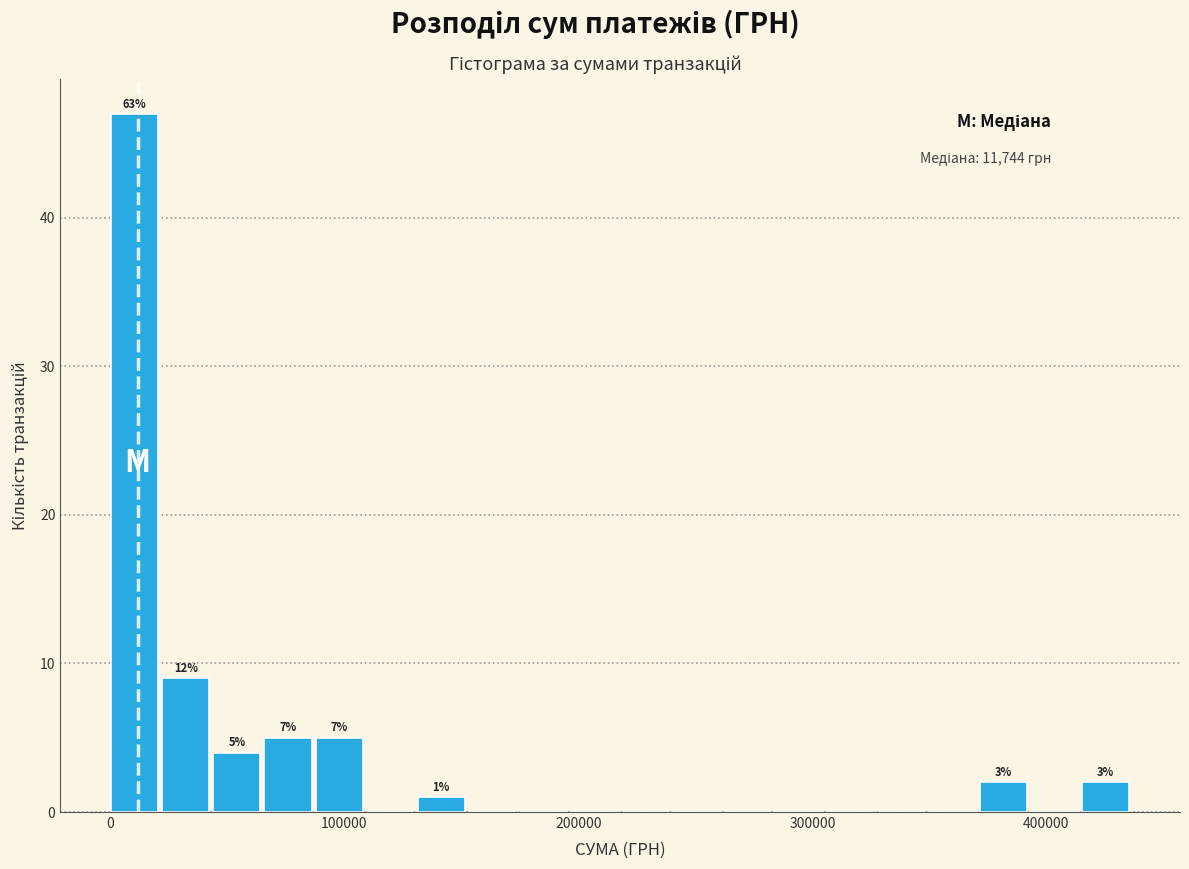

Around what value on the x-axis is the tallest bar? Give the approximate position of its centre, as read against the axis.

10000